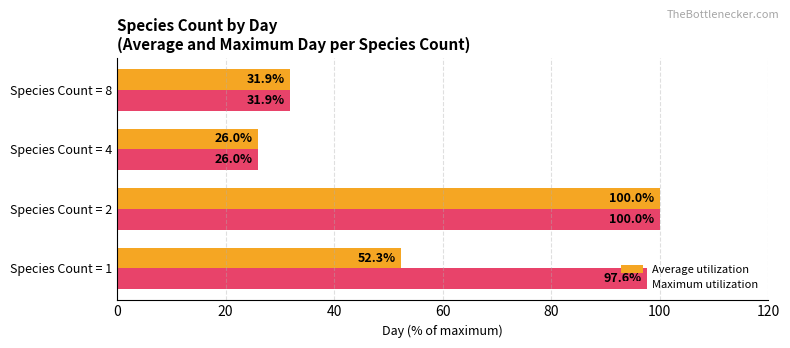

What is the greatest value displayed?

100.0